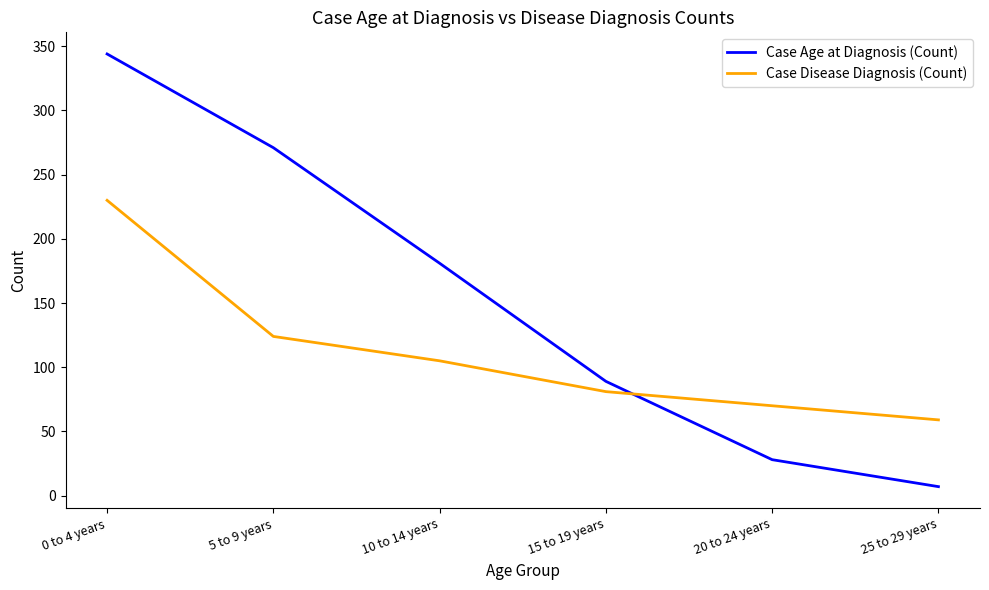

Count the number of categories in the chart.

6